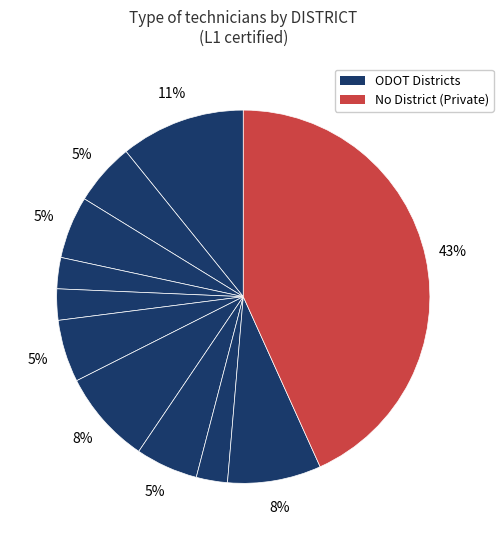

Is there a majority slice in this chart?

No